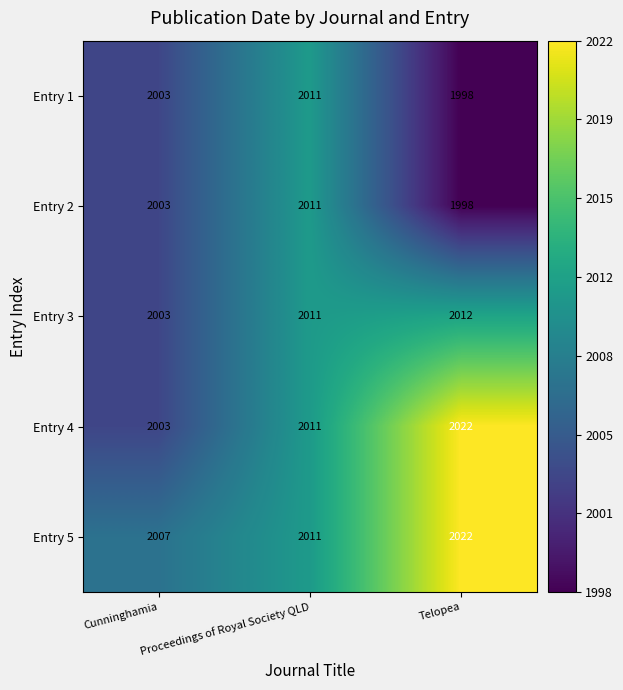

What is the smallest value displayed?

1998